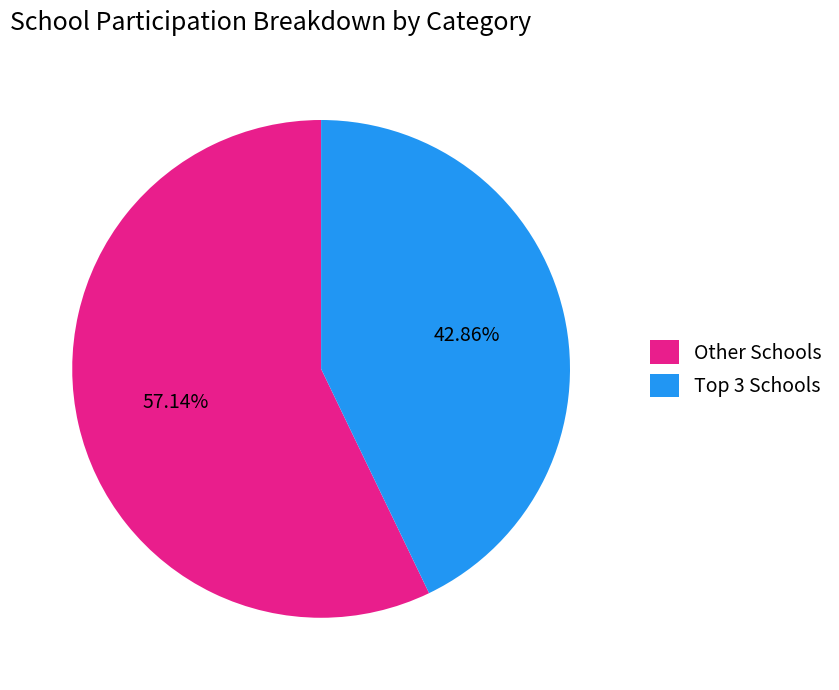

Which slice is the largest?

Other Schools